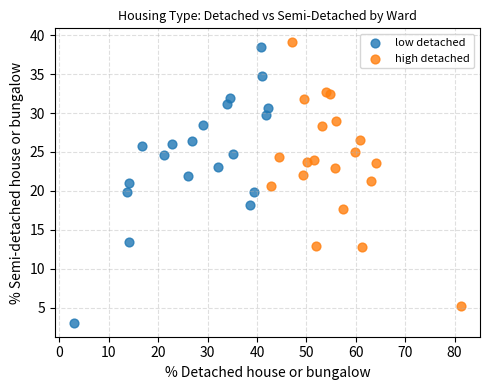

Which series reaches the minimum Y coordinate?

low detached